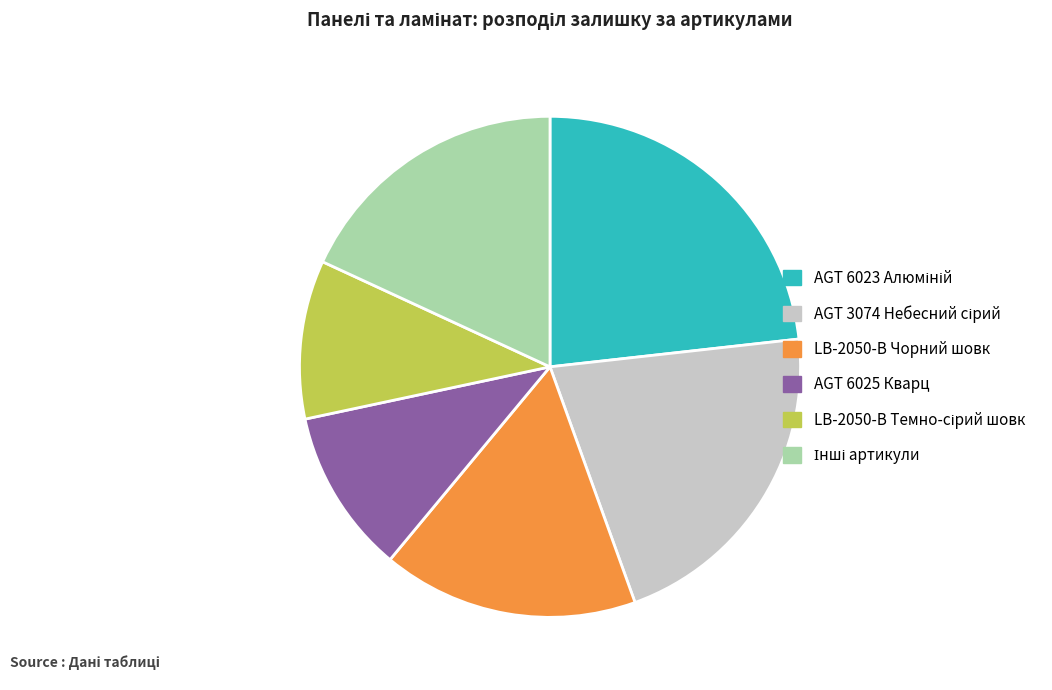

True or false: AGT 6025 Кварц accounts for 21% of the total.

False